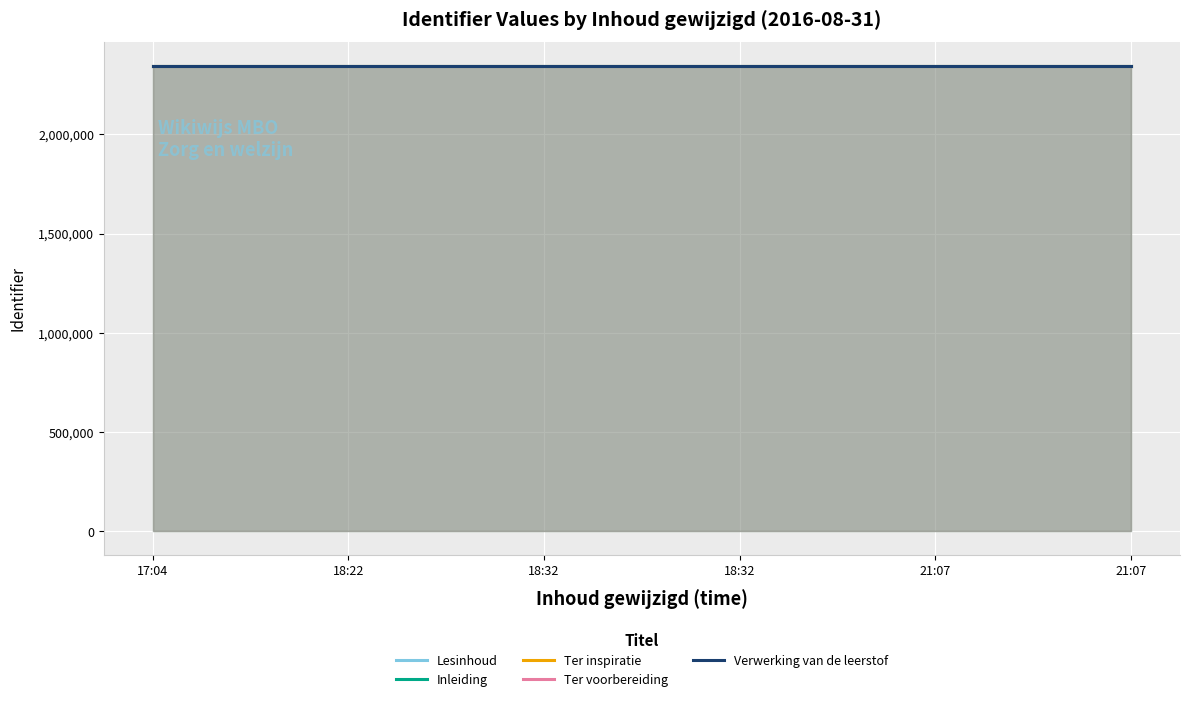

What are all the series names shown in the legend?

Lesinhoud, Inleiding, Ter inspiratie, Ter voorbereiding, Verwerking van de leerstof